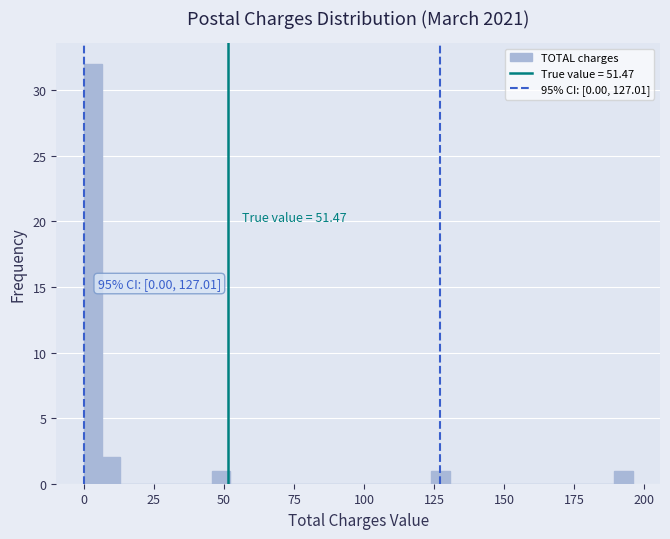

Around what value on the x-axis is the tallest bar? Give the approximate position of its centre, as read against the axis.

5